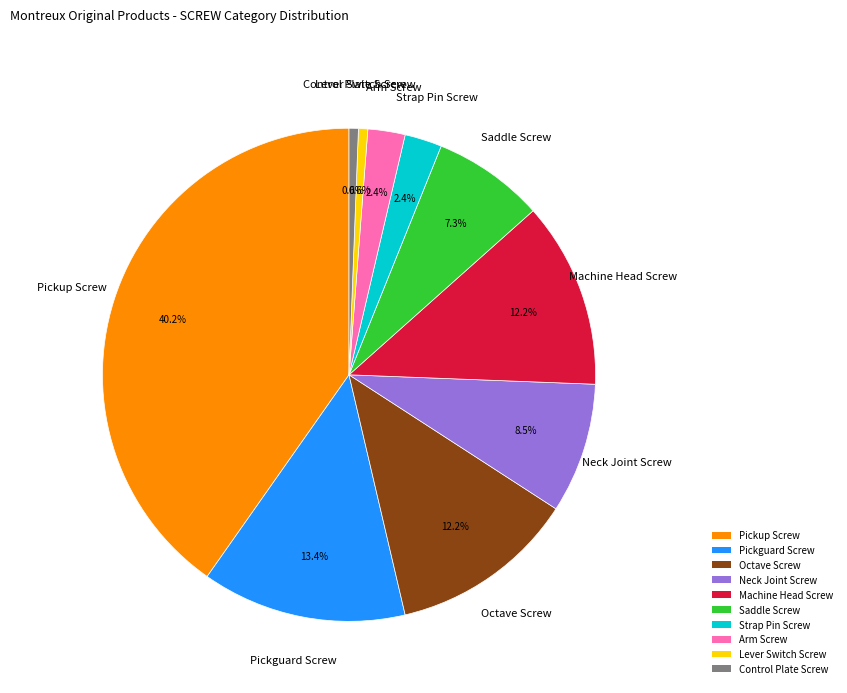

To the nearest percent, what portion does Machine Head Screw represent?

12%